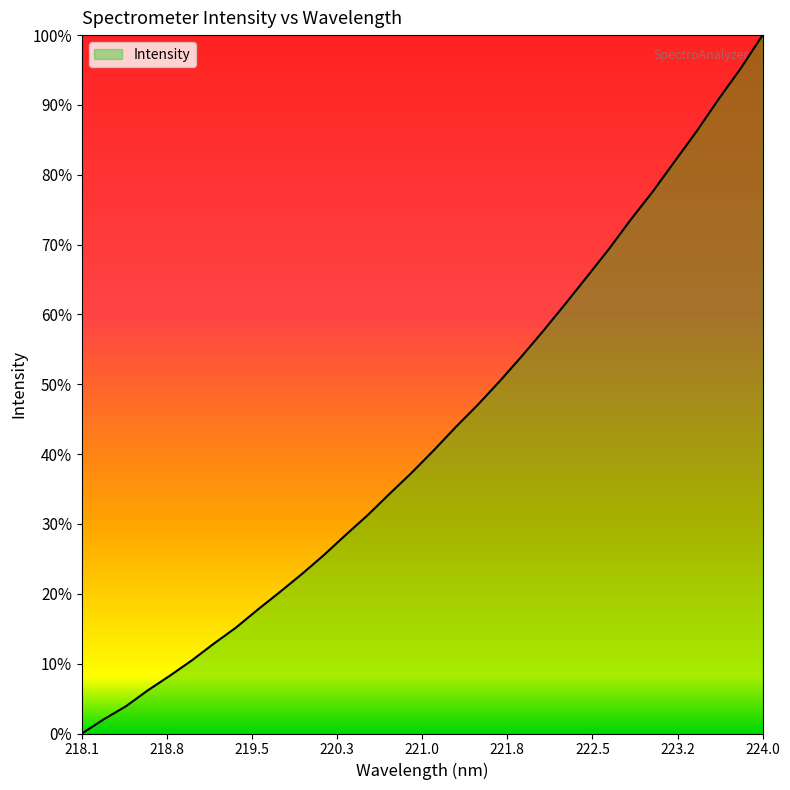

Does the chart display data point markers on the line(s)?

No